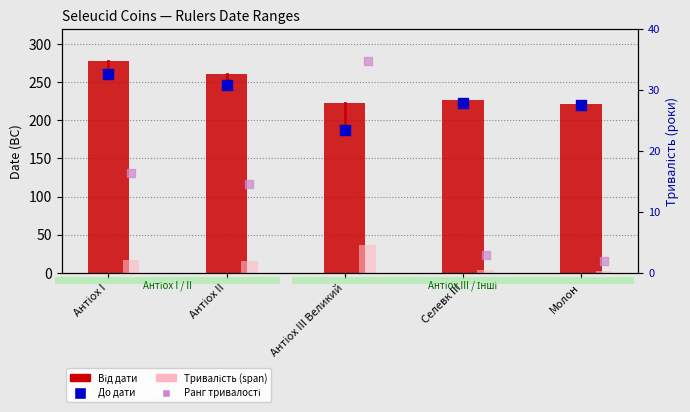

Which series reaches the maximum Y coordinate?

Від дати